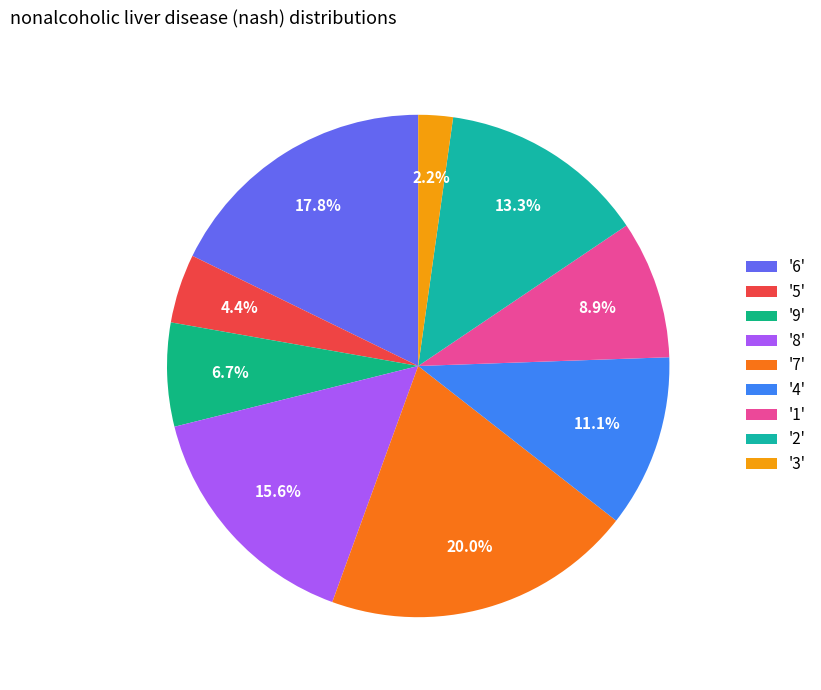

Which category has the biggest portion of the pie?

'7'